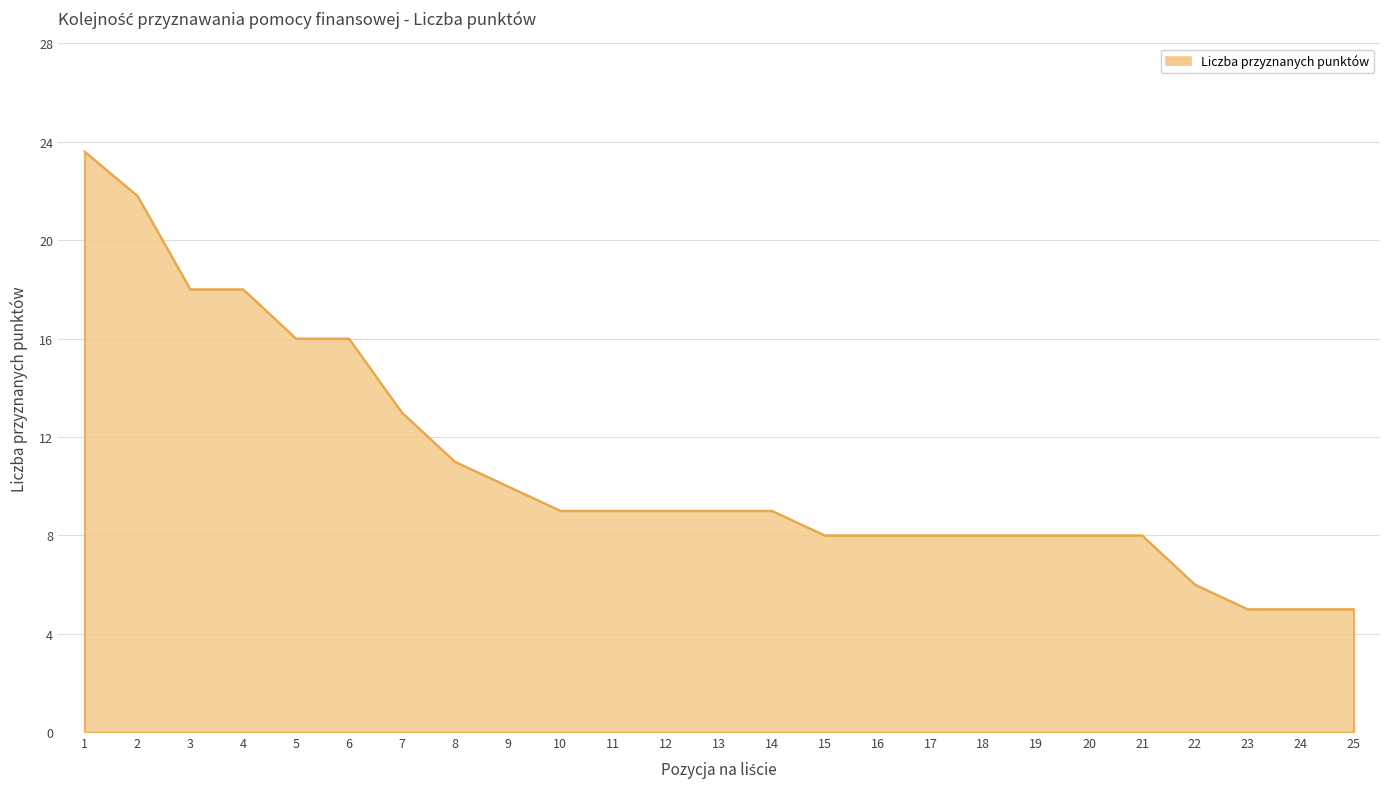

What is the difference between the maximum and minimum values?

18.6